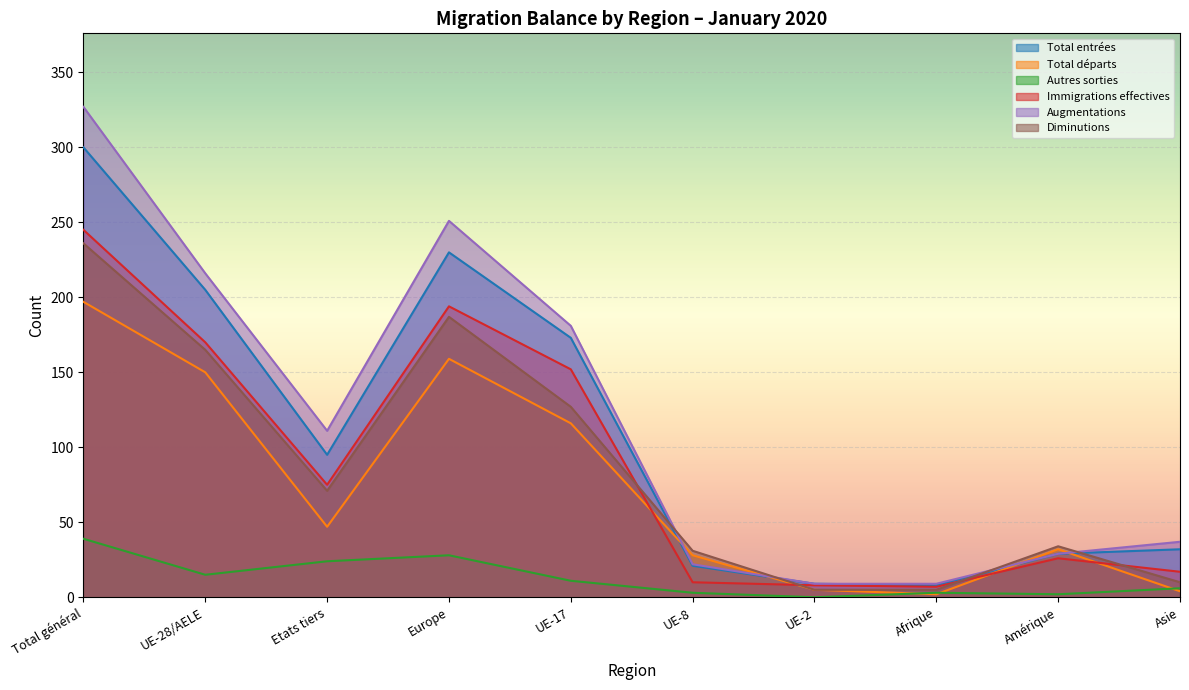

What is the difference between the maximum and minimum values in the Total départs series?

195